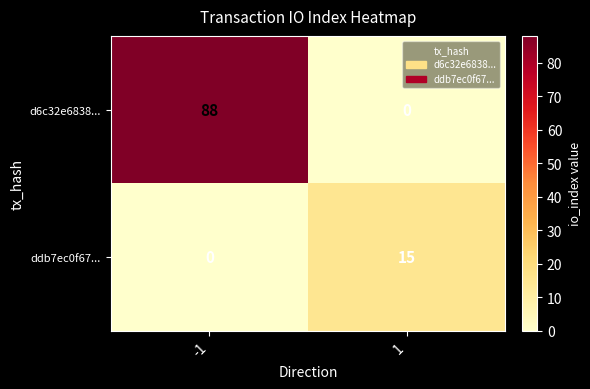

What is the maximum value shown in the chart?

88